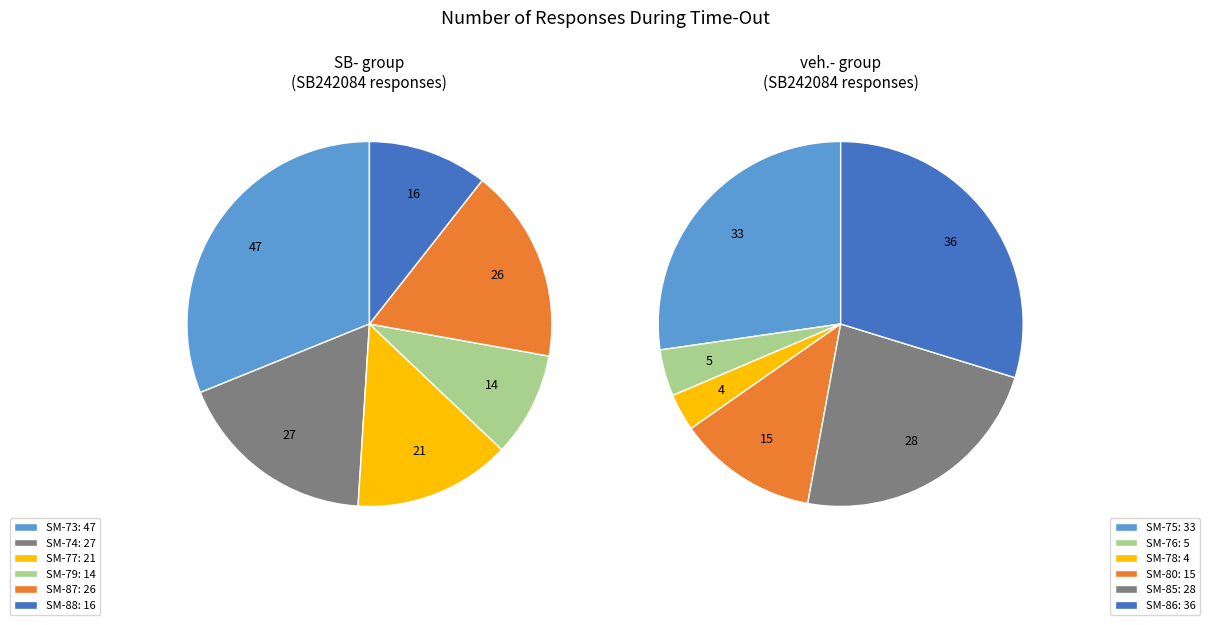

What percentage is NOT represented by SM-88?

89.4%